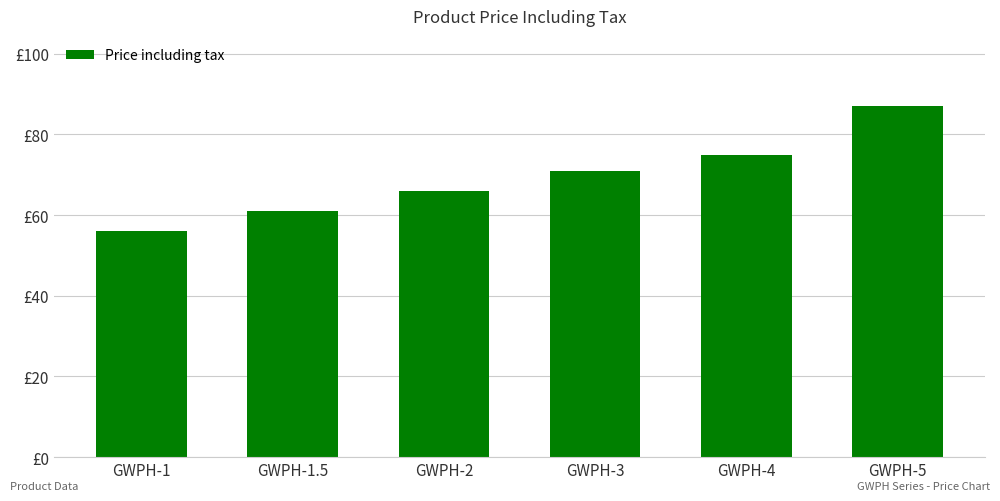

List the labels in order of value, smallest first.

GWPH-1, GWPH-1.5, GWPH-2, GWPH-3, GWPH-4, GWPH-5